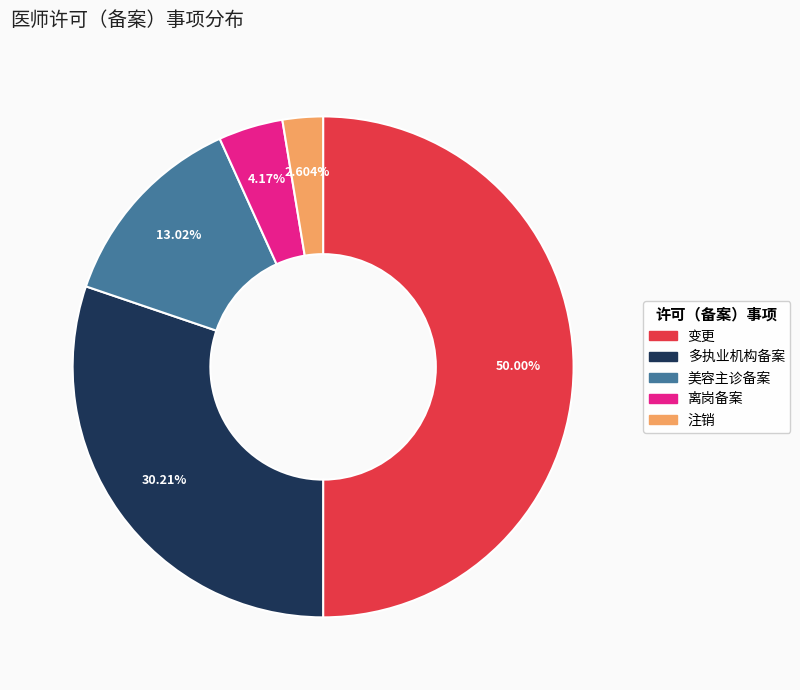

Does 离岗备案 represent more than half of the total?

No